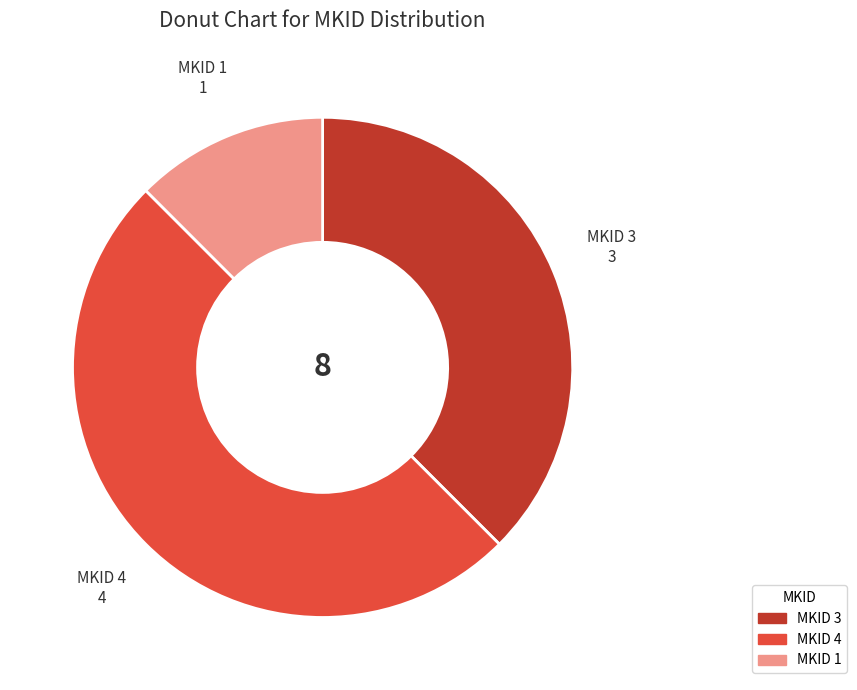

Between MKID 1 and MKID 4, which is larger?

MKID 4